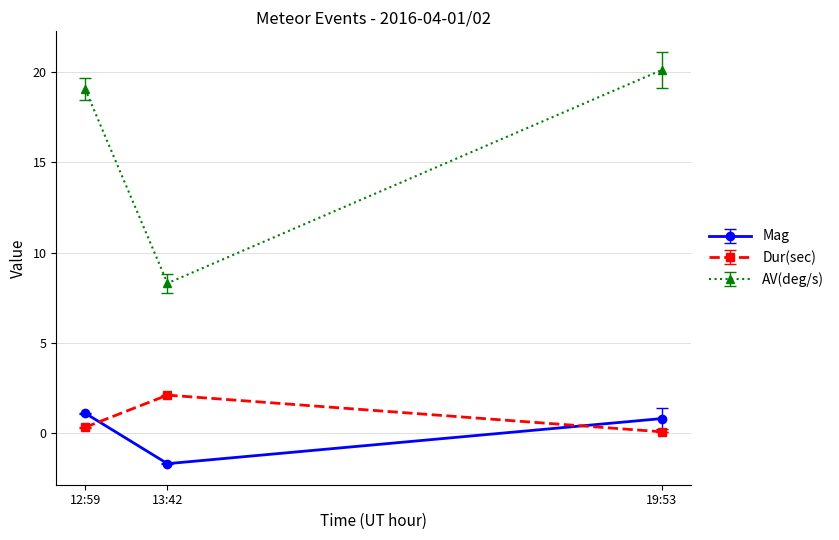

What is the difference between the highest and lowest values at 13:42?

10.0